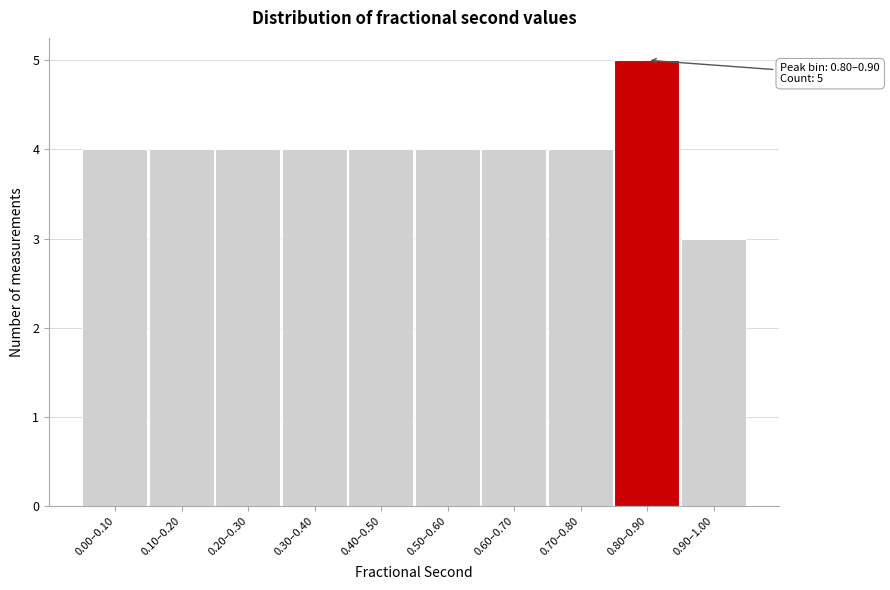

Reading right to left, what are all the values shown in this chart?

3	5	4	4	4	4	4	4	4	4